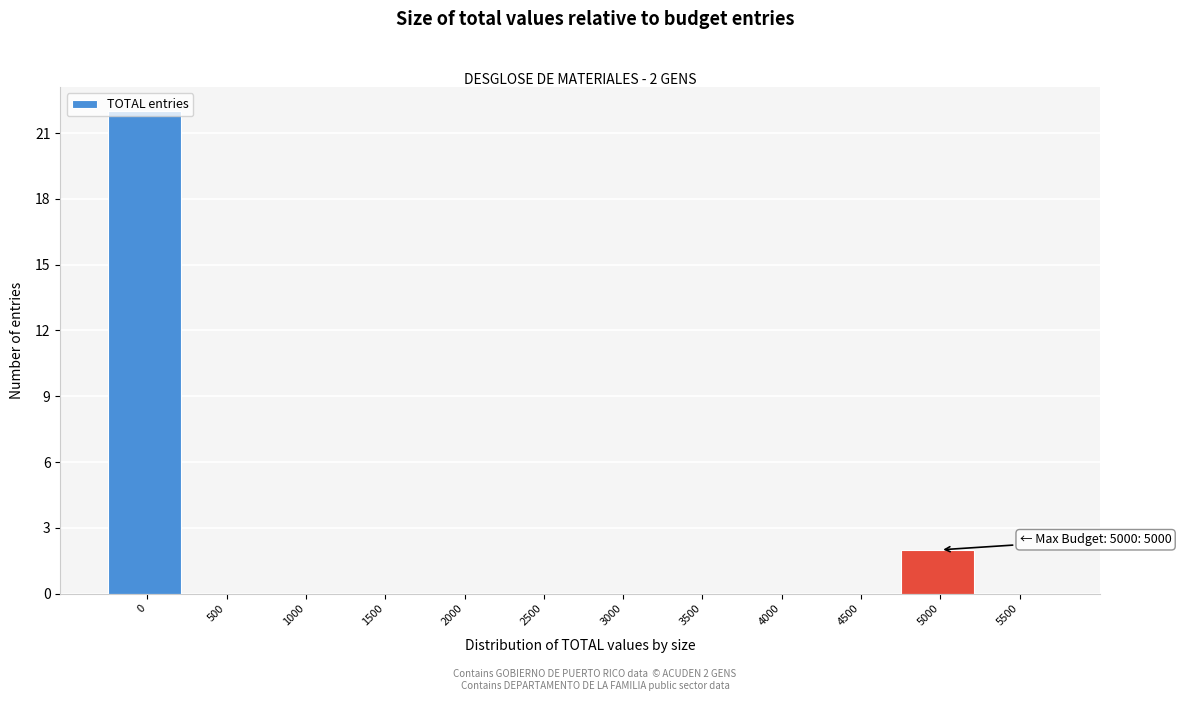

At which label is the value closest to 11?

5000